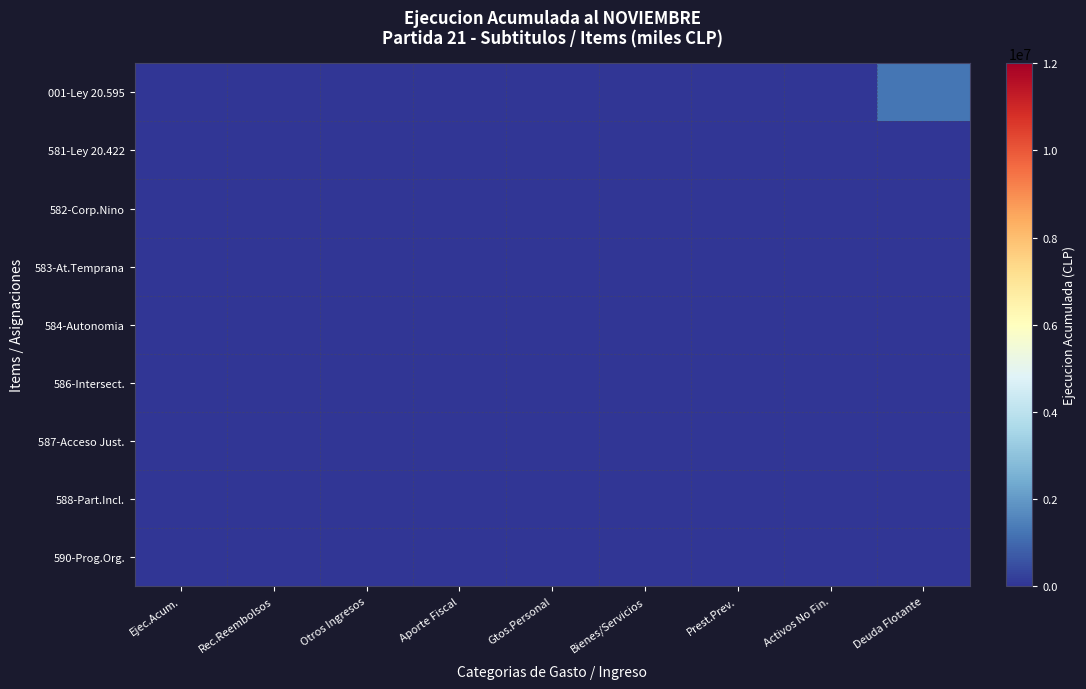

Which has a higher value, Rec.Reembolsos or Activos No Fin.?

Rec.Reembolsos